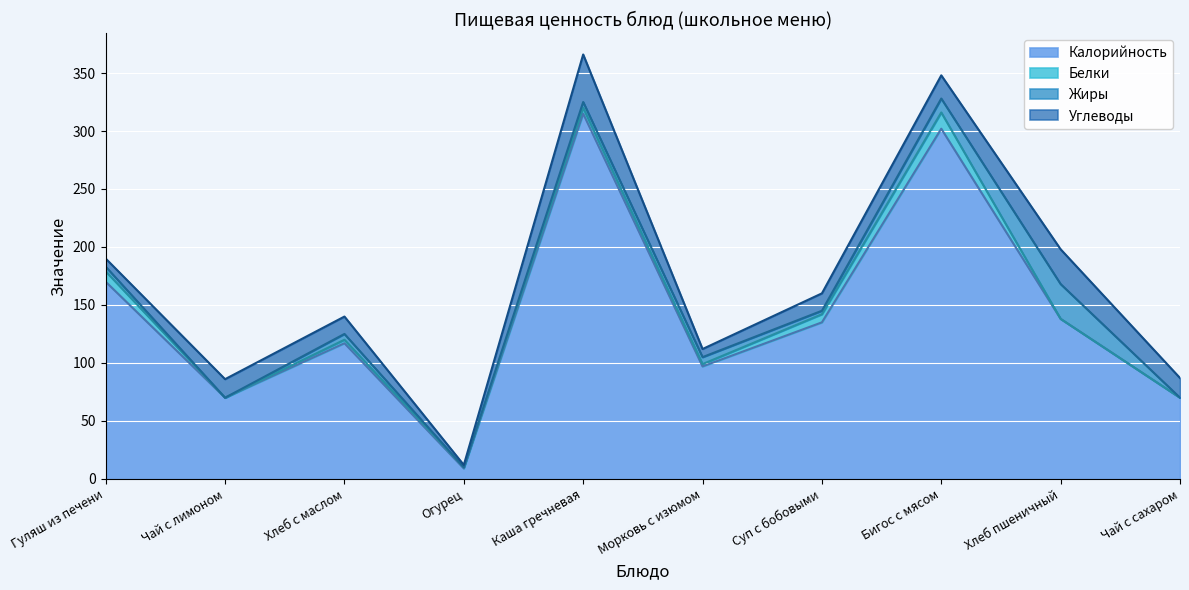

The Белки series shows 9 at Чай с лимоном. True or false?

False